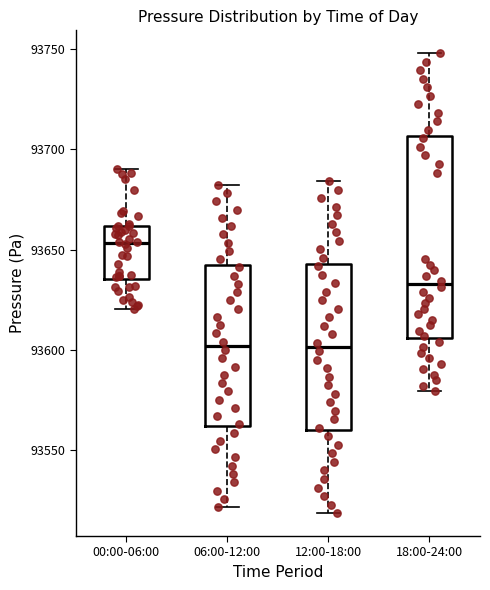

Where is the lower edge of the box for 18:00-24:00 on the y-axis? The values are not printed on the chart, so give them approximately, as read against the axis.

93605